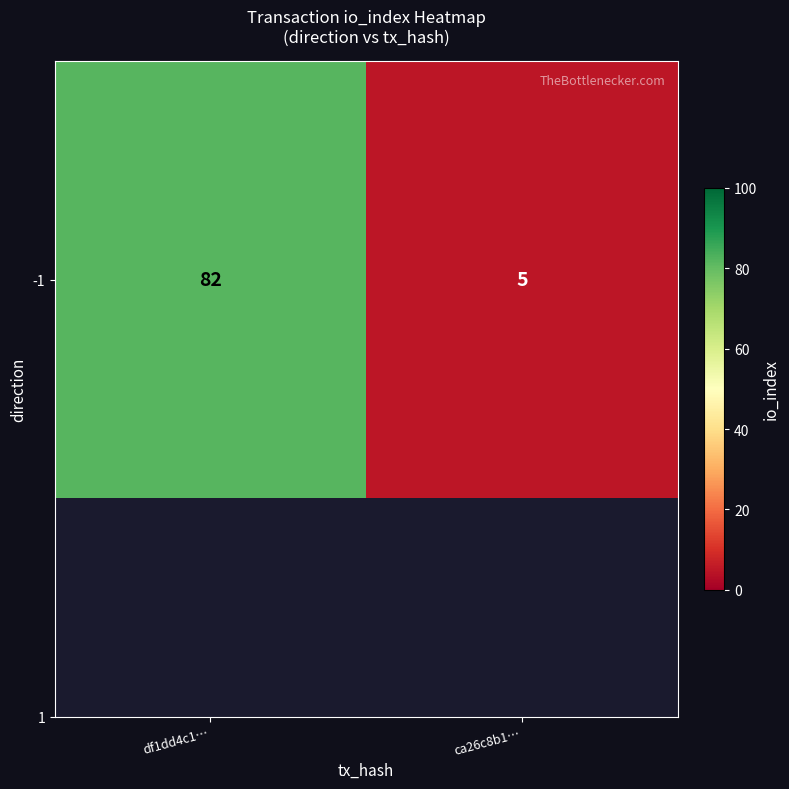

Reading left to right, what are all the values shown in this chart?

df1dd4c1…=82	ca26c8b1…=5